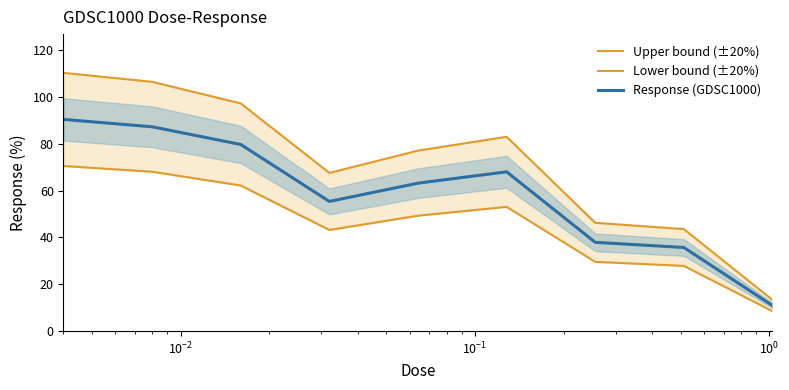

What is the highest value of the Response (GDSC1000) series?

90.4